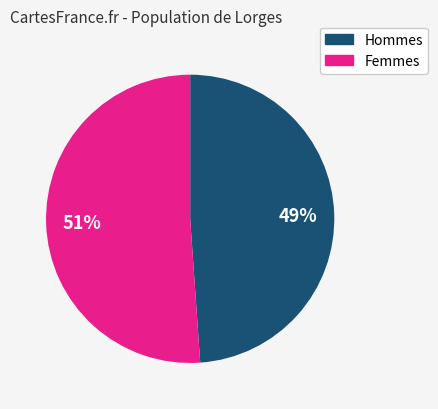

To the nearest percent, what is the difference between the largest and smallest slice percentages?

2%